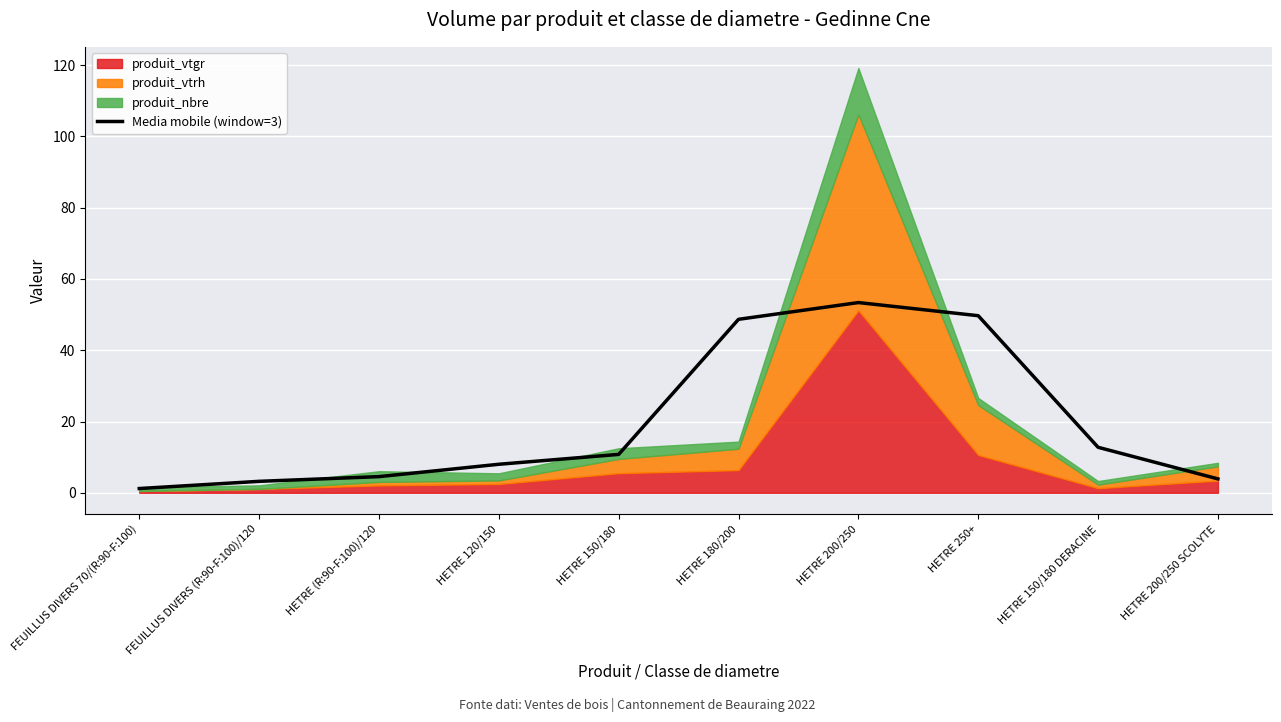

True or false: the data has more than 2 interior local peaks.

False